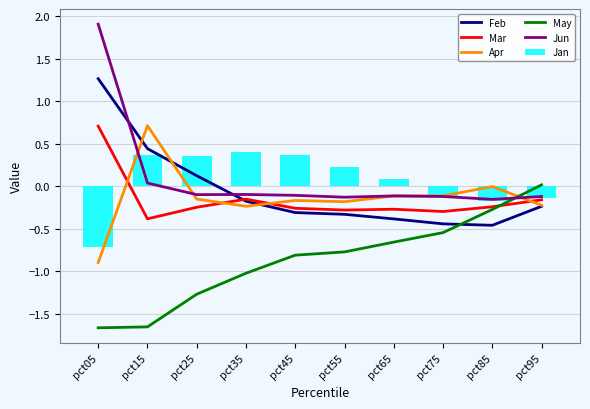

Is the value of Apr at pct25 greater than the value of May at pct75?

Yes